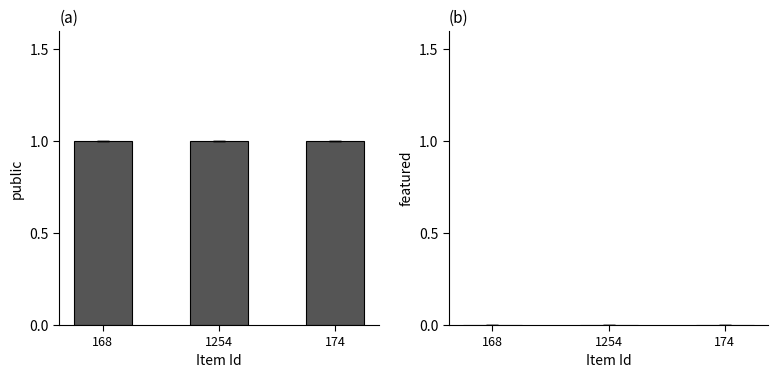

What is the label of the 3rd bar from the right?

168